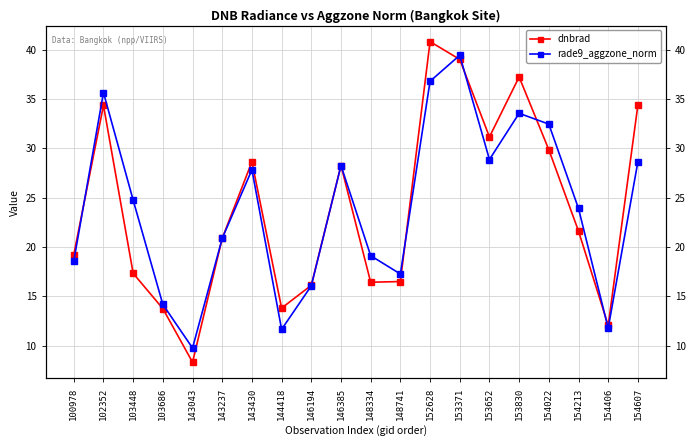

Between 154213 and 154022, which is larger?

154022